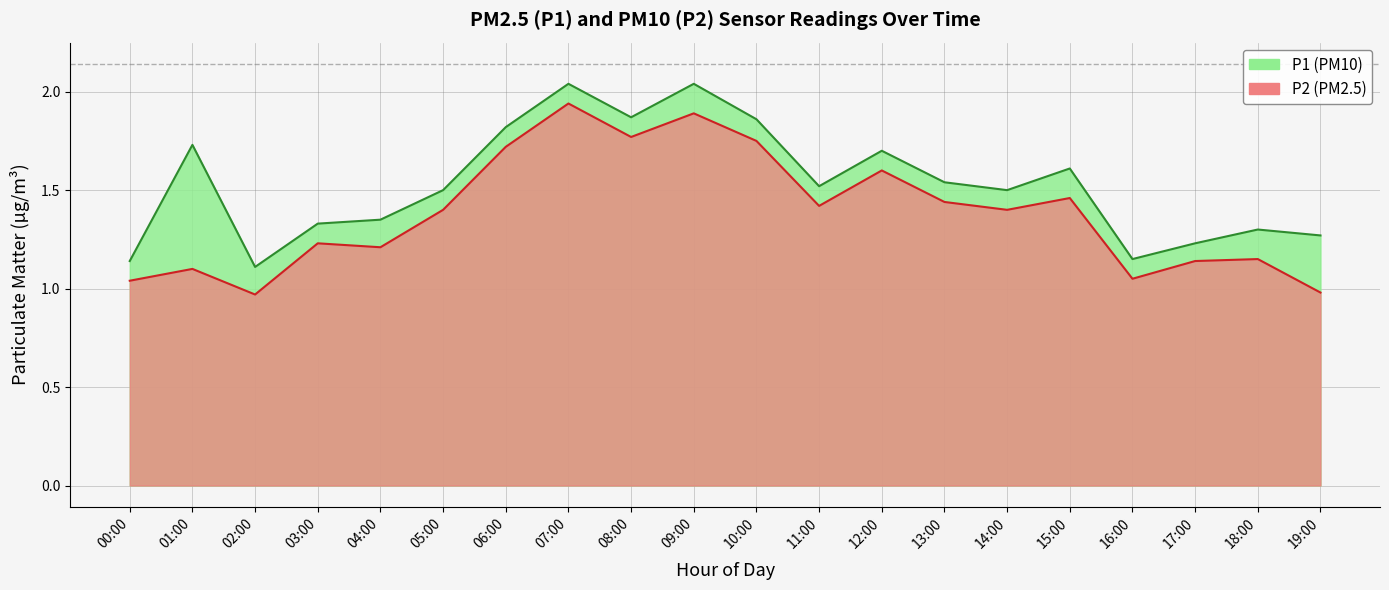

What are all the series names shown in the legend?

P1, P2